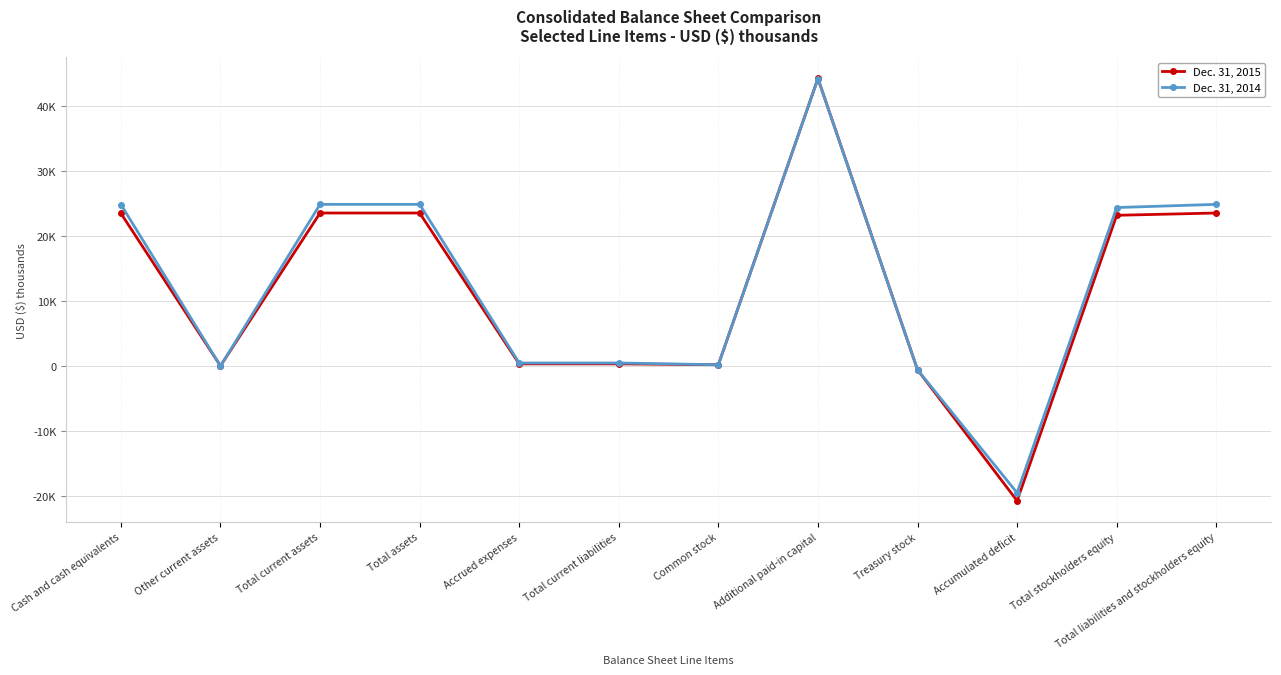

In Dec. 31, 2014, how many points are higher than both neighbors (excluding endpoints)?

1